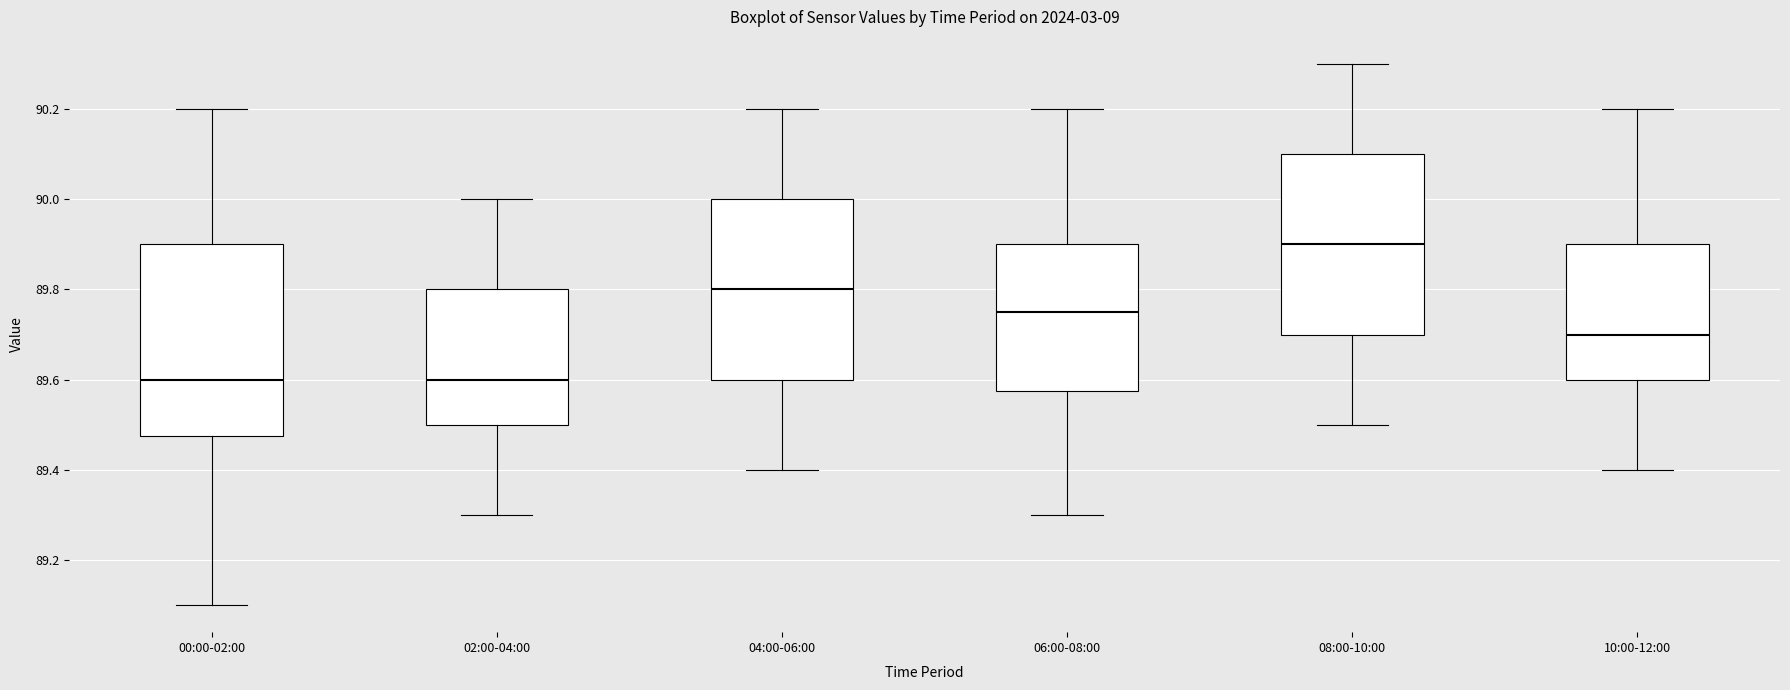

Reading left to right, read every box against the y-axis: the position of its median line, the range the box covers, and the ends of its whiskers. The values are not printed on the chart, so give them approximately, as read against the axis.

00:00-02:00: median 89.60, box 89.48 to 89.90, whiskers 89.10 to 90.20
02:00-04:00: median 89.60, box 89.50 to 89.80, whiskers 89.30 to 90.00
04:00-06:00: median 89.80, box 89.60 to 90.00, whiskers 89.40 to 90.20
06:00-08:00: median 89.76, box 89.58 to 89.90, whiskers 89.30 to 90.20
08:00-10:00: median 89.90, box 89.70 to 90.10, whiskers 89.50 to 90.30
10:00-12:00: median 89.70, box 89.60 to 89.90, whiskers 89.40 to 90.20